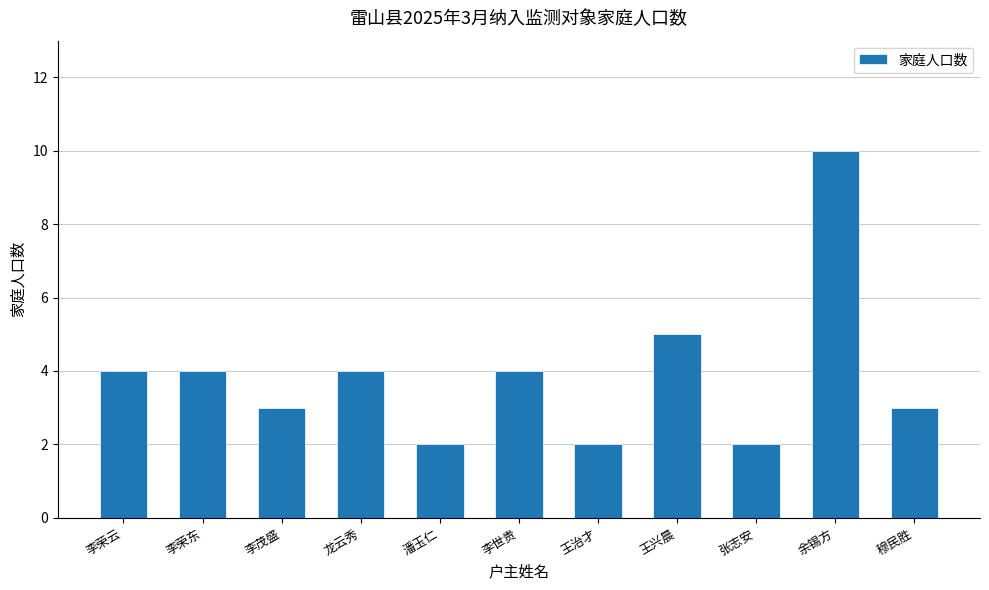

Which category has the highest value across all series?

余锡方